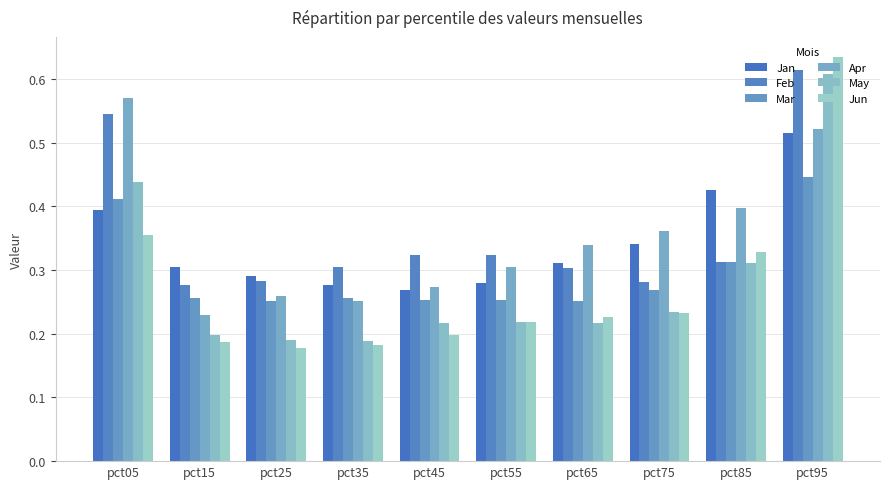

How many series are shown in this chart?

6